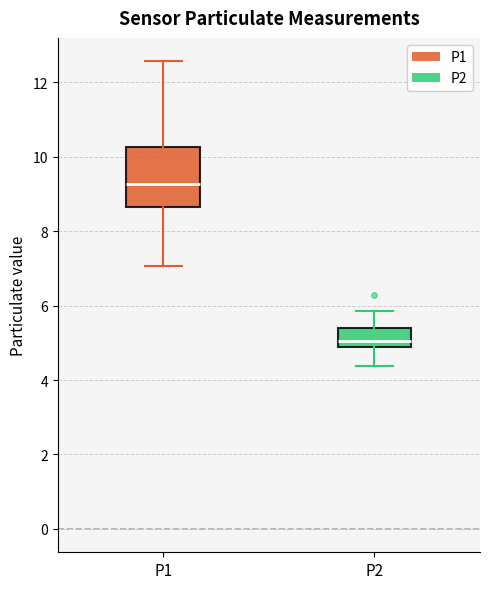

Reading left to right, transcribe this box plot: for each box, give where its median line is, the range the box spans, and where its two whiskers end, as read against the y-axis. The values are not printed on the chart, so give them approximately, as read against the axis.

P1: median 9.2, box 8.6 to 10.2, whiskers 7.0 to 12.6
P2: median 5.0 (just above the box's lower edge), box 5.0 to 5.4, whiskers 4.4 to 5.8